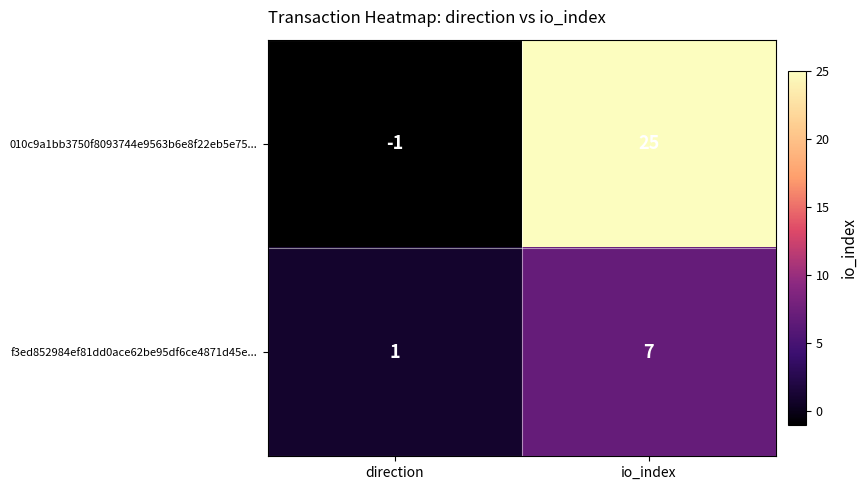

Is it true that f3ed852984ef81dd0ace62be95df6ce4871d45e... equals 0 at direction?

False